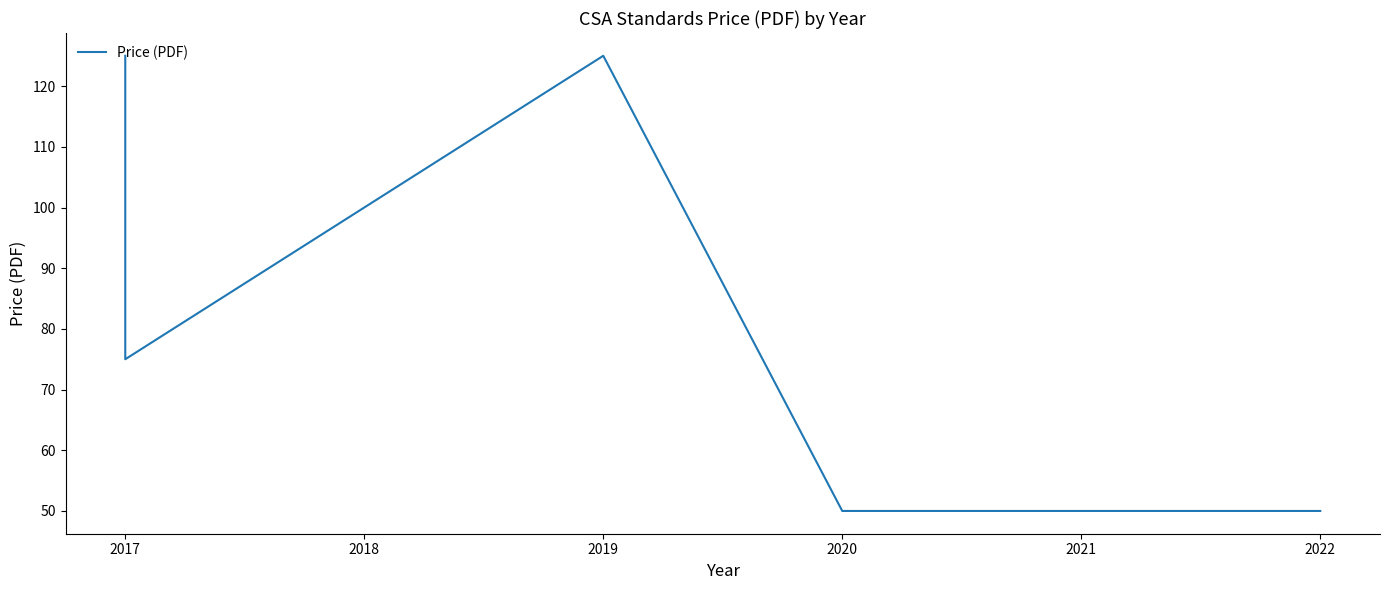

What is the maximum value shown in the chart?

125